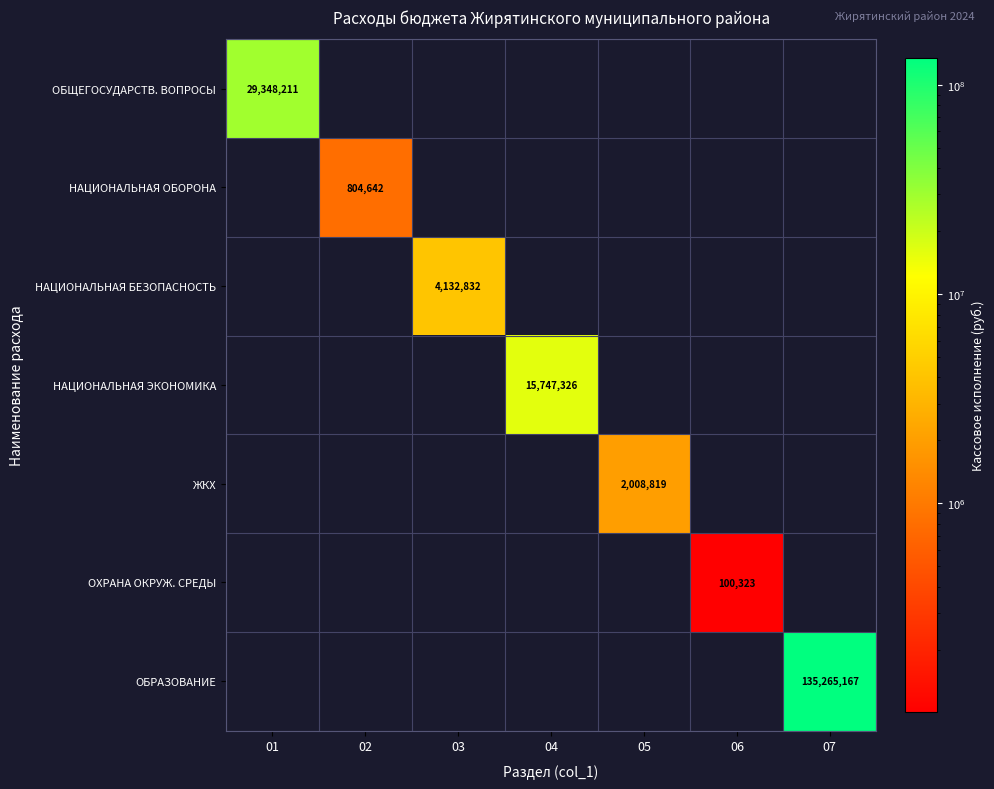

At how many categories does at least one series exceed 83705695?

1